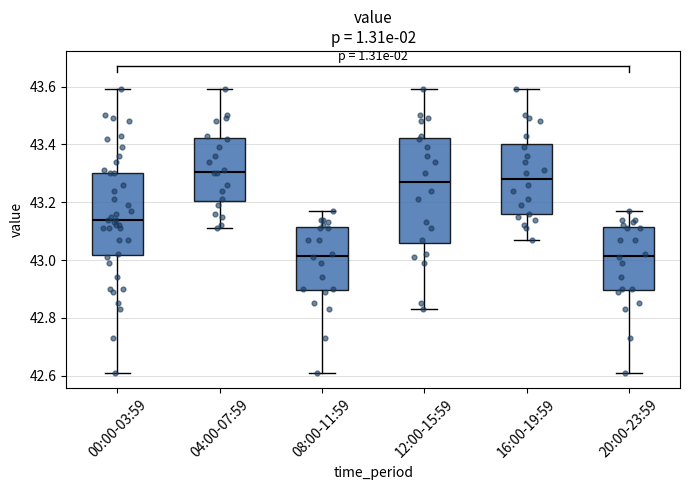

Reading left to right, transcribe this box plot: for each box, give where its median line is, the range the box spans, and where its two whiskers end, as read against the y-axis. The values are not printed on the chart, so give them approximately, as read against the axis.

00:00-03:59: median 43.14, box 43.02 to 43.30, whiskers 42.62 to 43.60
04:00-07:59: median 43.30, box 43.20 to 43.42, whiskers 43.12 to 43.60
08:00-11:59: median 43.02, box 42.90 to 43.12, whiskers 42.62 to 43.18
12:00-15:59: median 43.28, box 43.06 to 43.42, whiskers 42.84 to 43.60
16:00-19:59: median 43.28, box 43.16 to 43.40, whiskers 43.08 to 43.60
20:00-23:59: median 43.02, box 42.90 to 43.12, whiskers 42.62 to 43.18